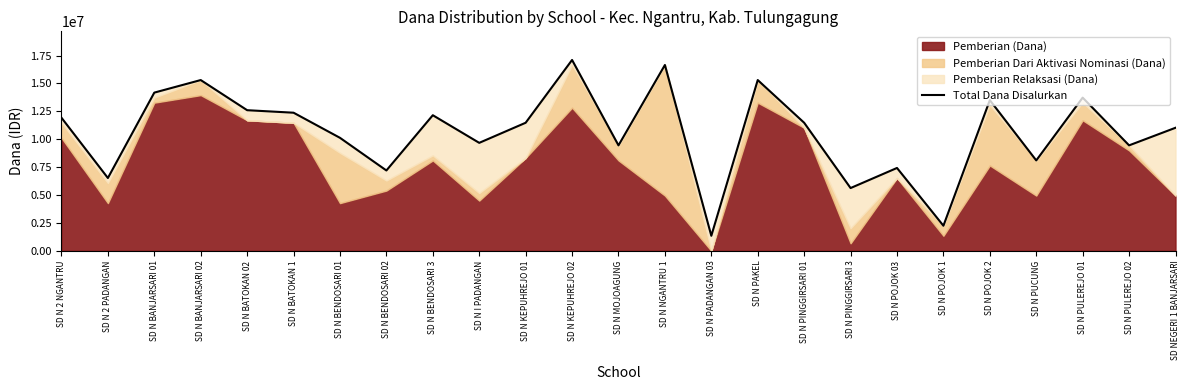

At which category does the chart reach its peak across all series?

SD N KEPUHREJO 02